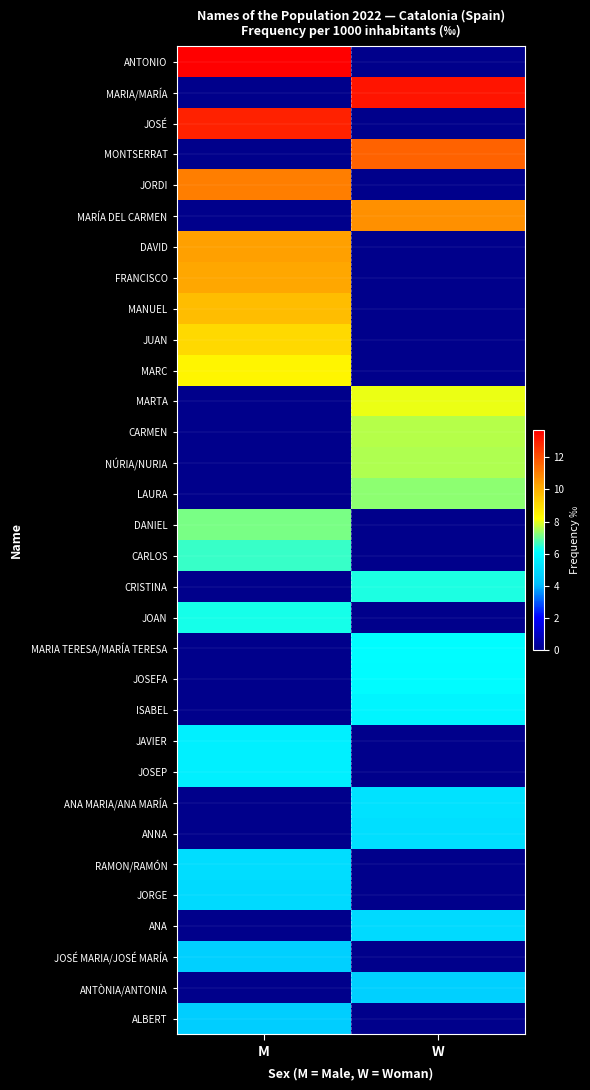

What is the total value across all series at W?

110.5